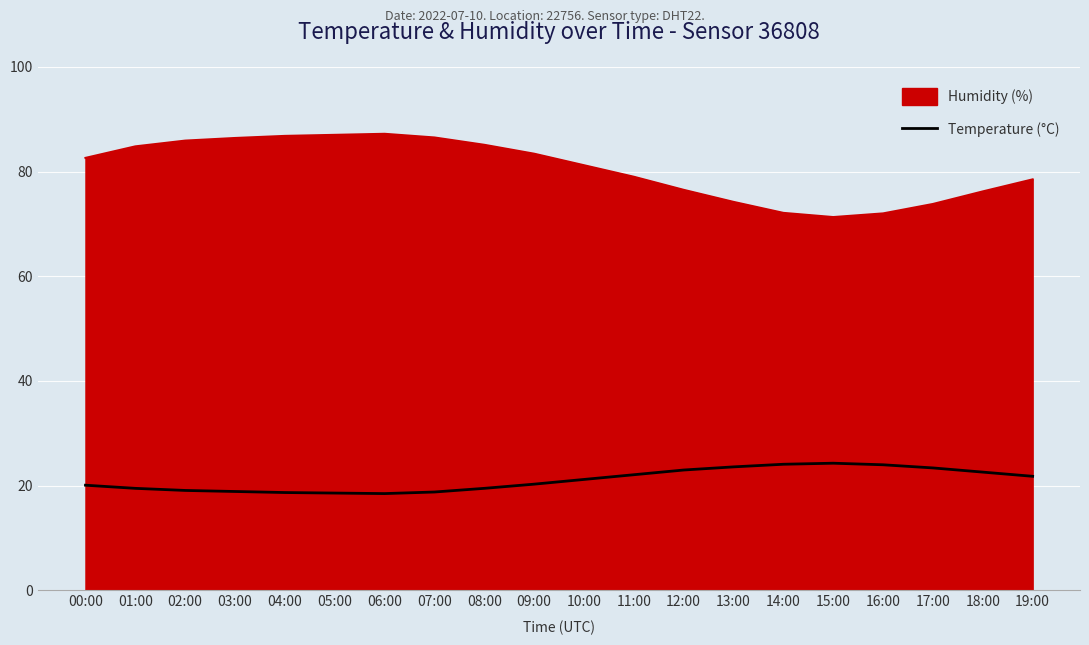

What position from the left is 06:00?

7